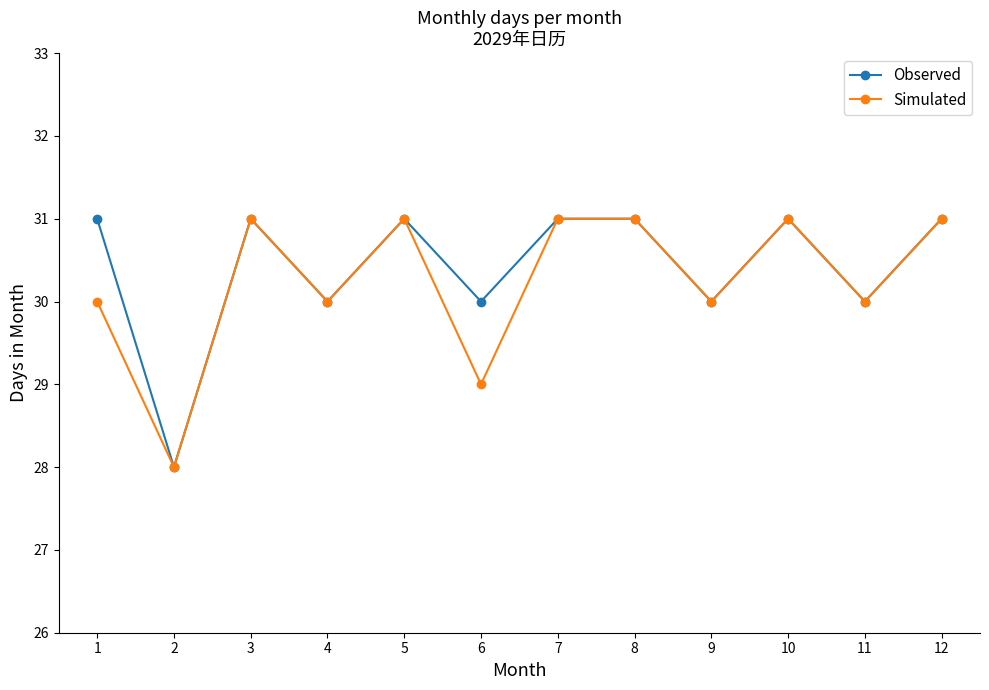

True or false: Simulated has a value of 31 at 12.

True